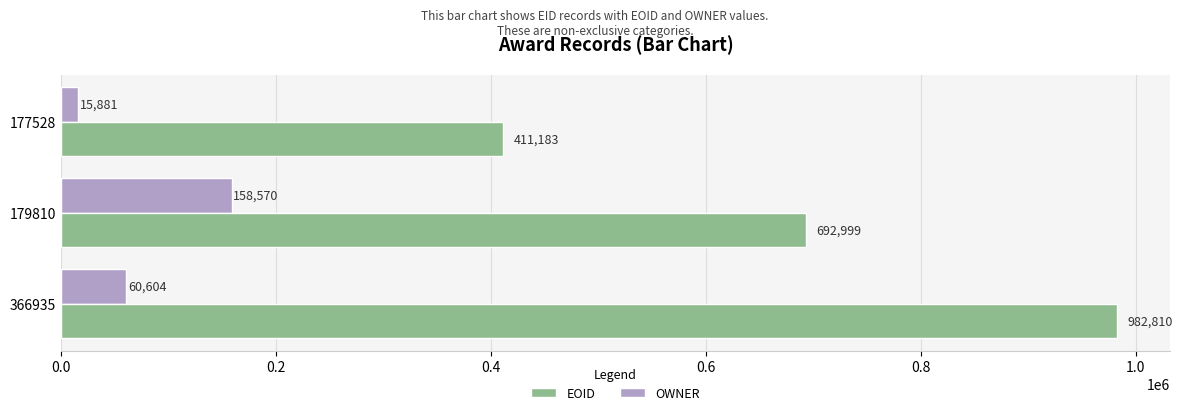

Is the value of OWNER at 179810 greater than the value of EOID at 179810?

No